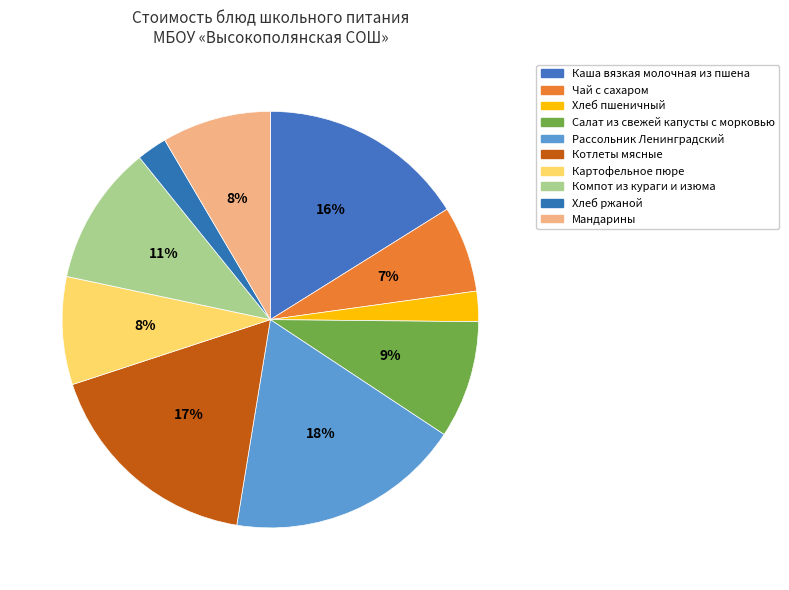

Count the number of slices in the pie.

10